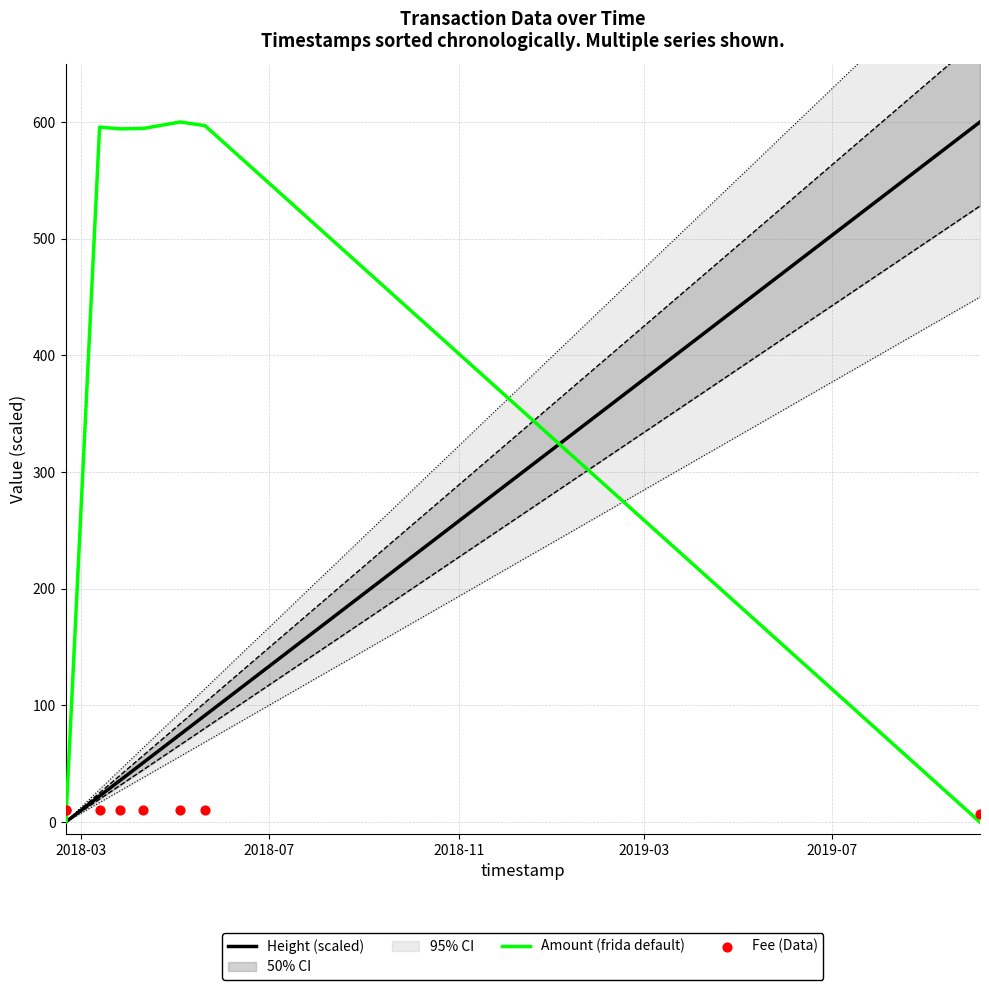

Which series contains the lowest Y value?

Height (scaled)